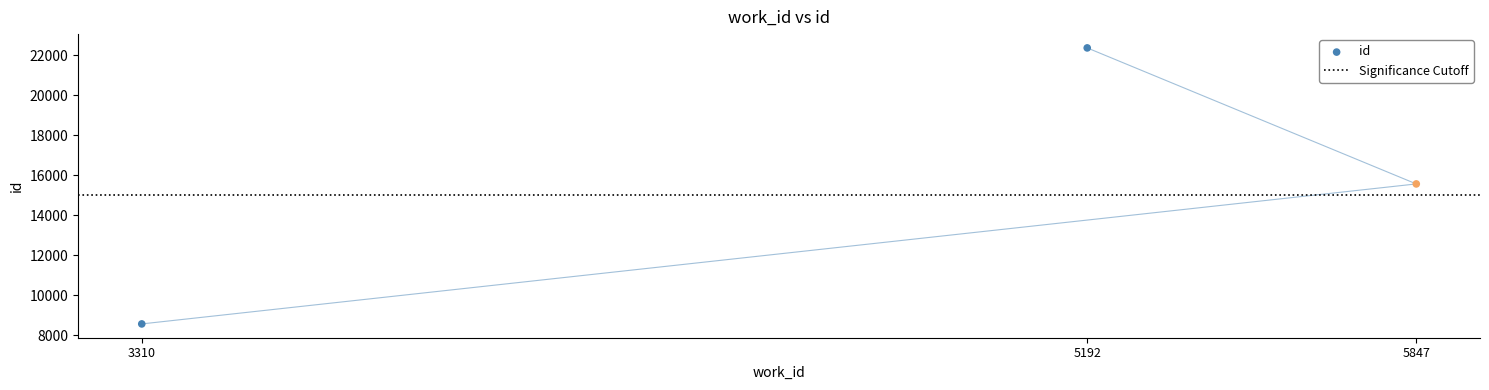

What is the change in value from 3310 to 5192?

+13801